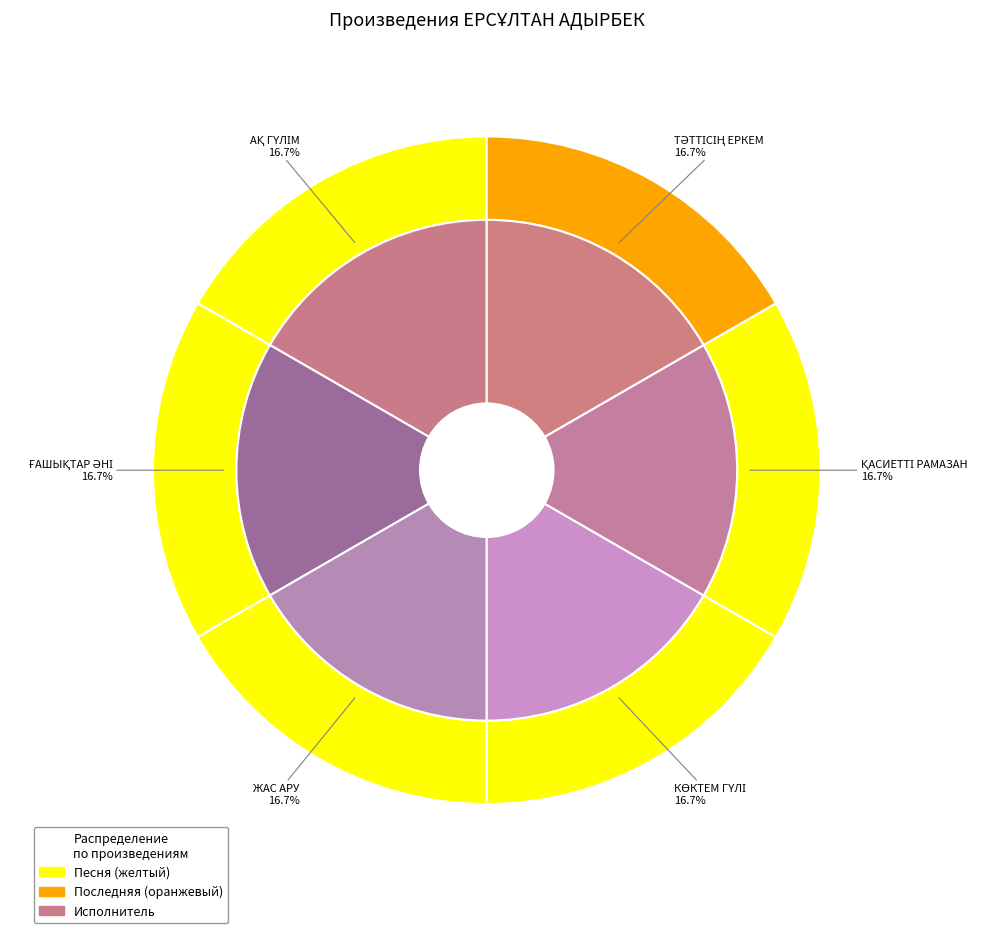

How many segments does this pie chart have?

6